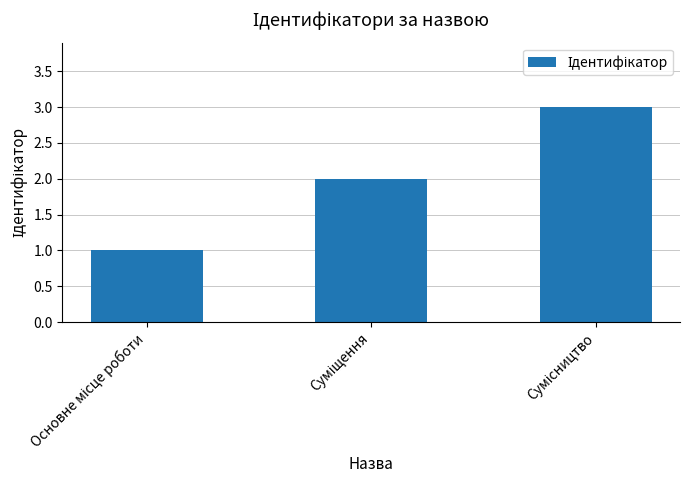

What is the greatest value displayed?

3